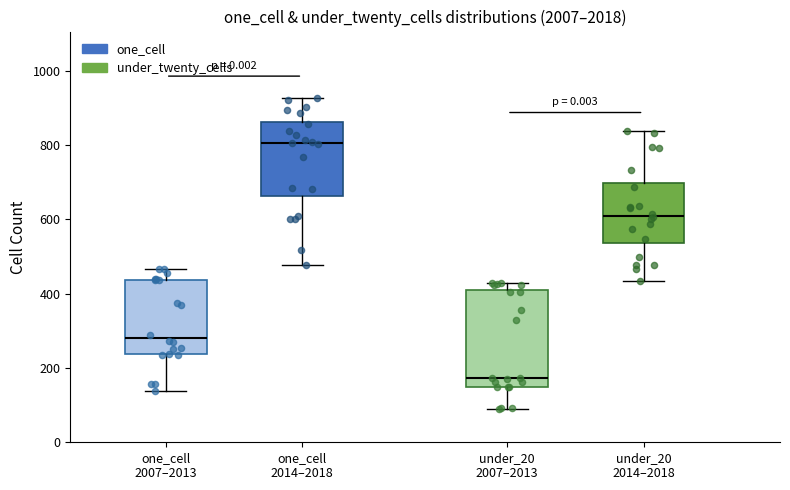

Comparing the boxes themselves (not the whiskers), which one is the tallest?

under_20 2007–2013